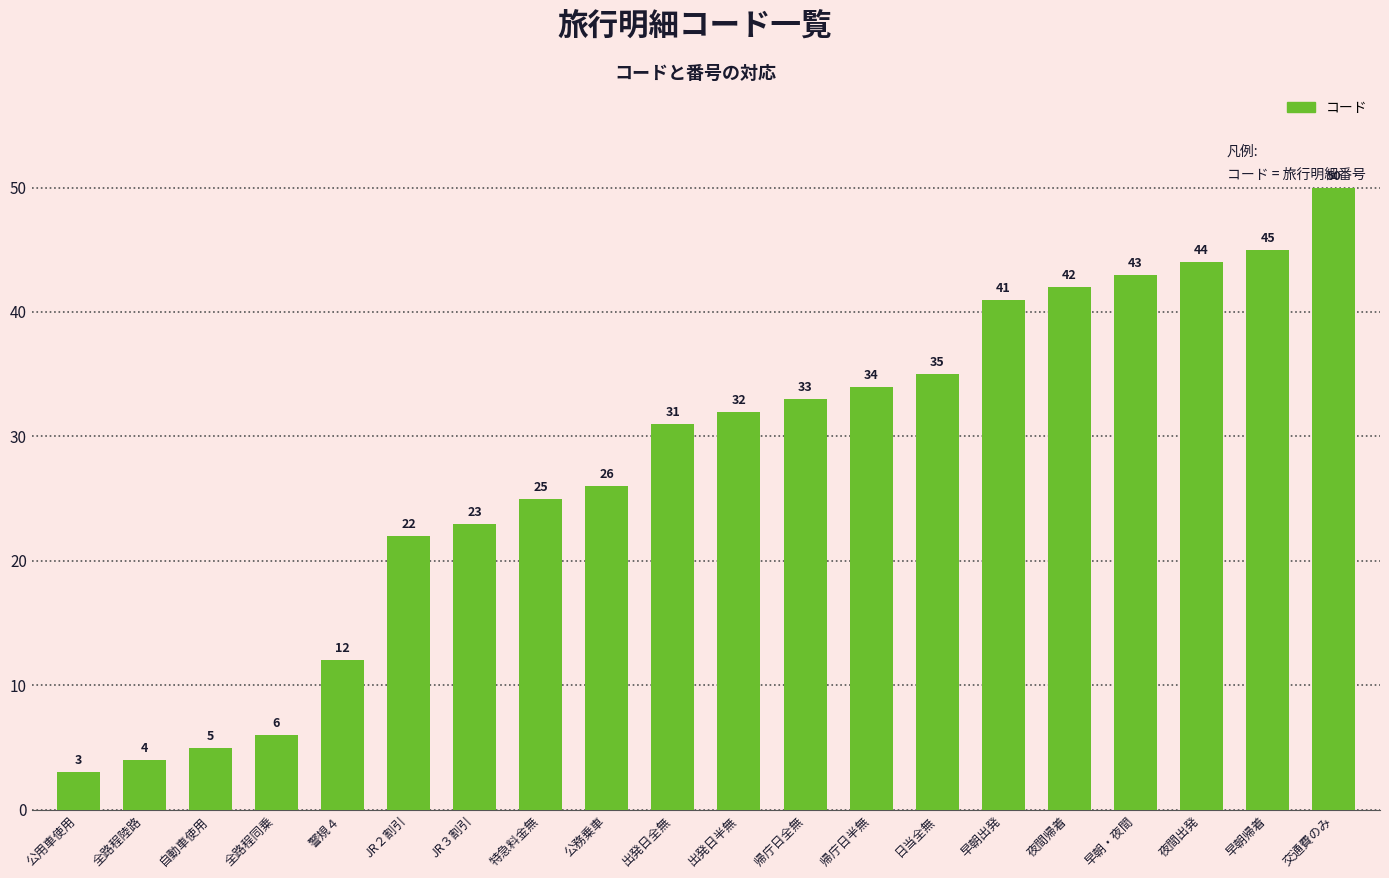

Count the number of categories in the chart.

20